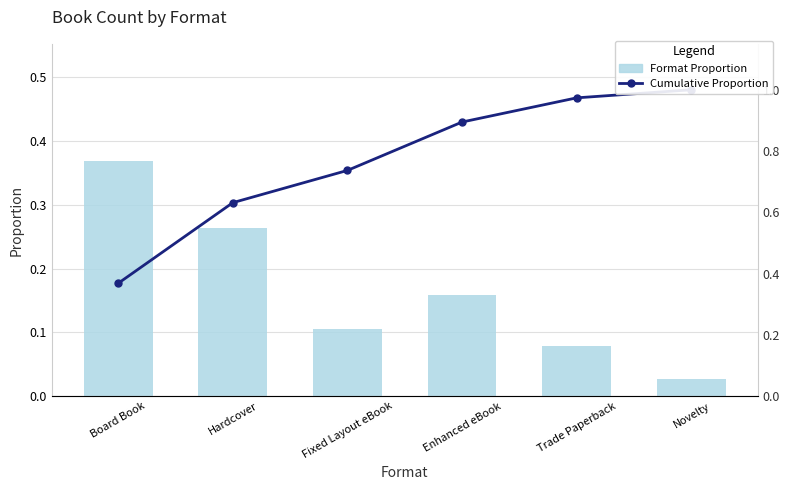

Does the chart contain any negative values?

No